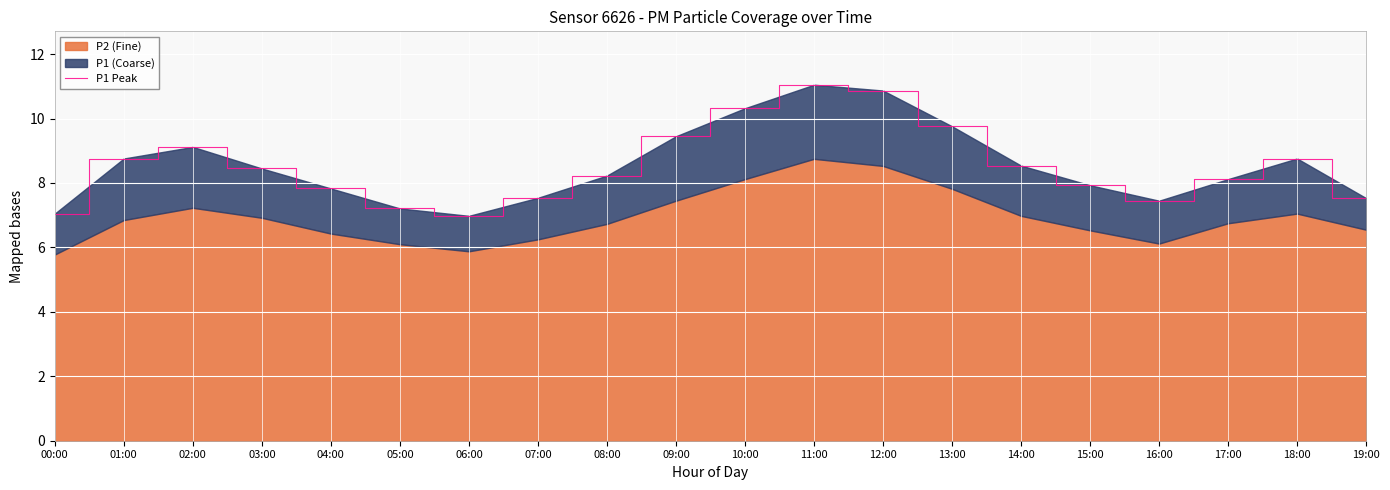

Which label corresponds to the largest value in the chart?

11:00